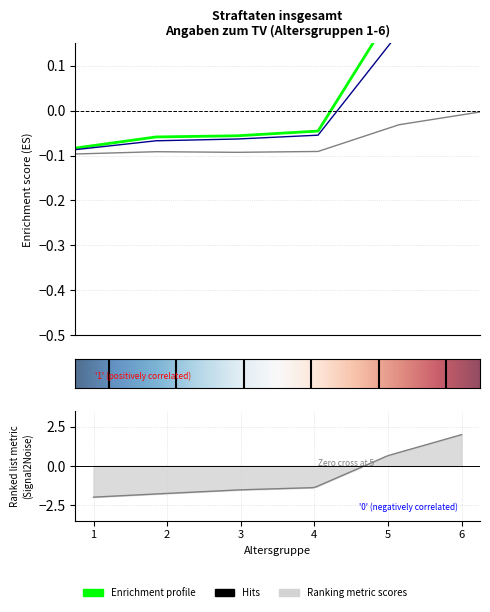

What is the sum of all Tatverdaechtige insgesamt values?

0.4